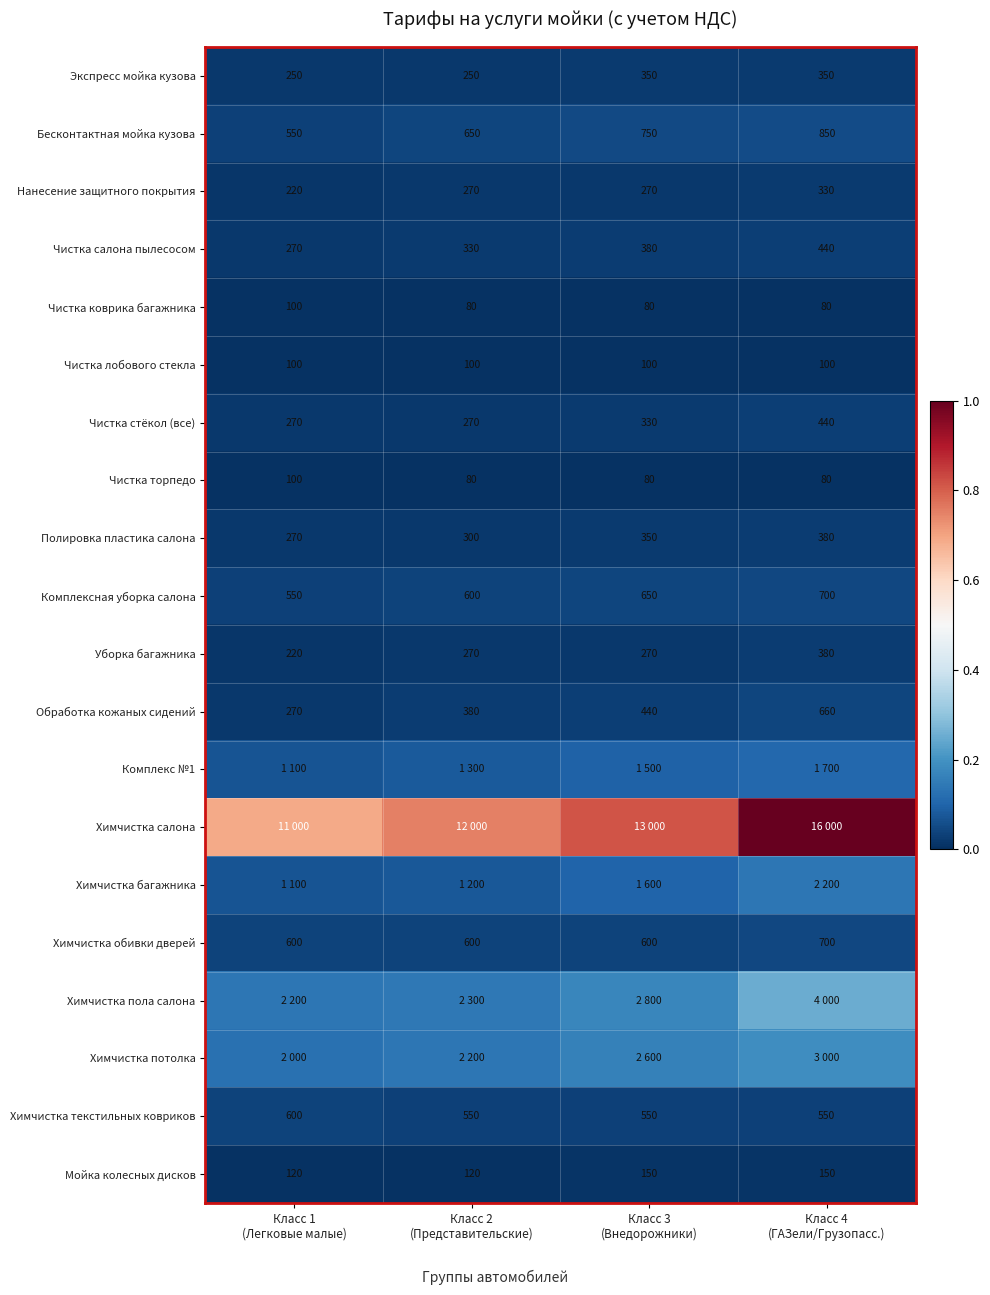

Between Класс 2 (Представительские) and Класс 4 (ГАЗели/Грузопасс.), which series saw the biggest shift?

Химчистка салона